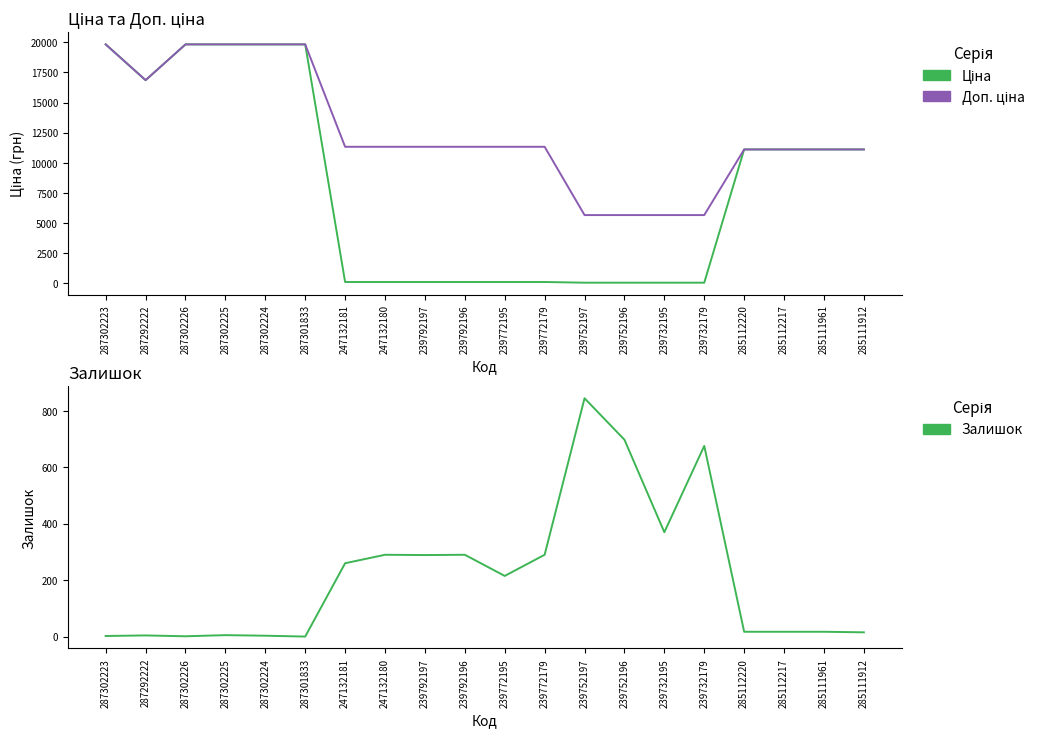

Reading left to right, extract all data points from this chart.

Ціна: 287302223=19831.1	287292222=16863.2	287302226=19831.1	287302225=19831.1	287302224=19831.1	287301833=19831.1	247132181=113.3	247132180=113.3	239792197=113.3	239792196=113.3	239772195=113.3	239772179=113.3	239752197=56.7	239752196=56.7	239732195=56.7	239732179=56.7	285112220=11113.6	285112217=11113.6	285111961=11113.6	285111912=11113.6
Доп. ціна: 287302223=19831.1	287292222=16863.2	287302226=19831.1	287302225=19831.1	287302224=19831.1	287301833=19831.1	247132181=11334.0	247132180=11334.0	239792197=11334.0	239792196=11334.0	239772195=11334.0	239772179=11334.0	239752197=5667.0	239752196=5667.0	239732195=5667.0	239732179=5667.0	285112220=11113.6	285112217=11113.6	285111961=11113.6	285111912=11113.6
Залишок: 287302223=2.0	287292222=4.0	287302226=1.0	287302225=5.0	287302224=3.0	287301833=0.0	247132181=260.0	247132180=290.0	239792197=289.0	239792196=290.0	239772195=215.0	239772179=290.0	239752197=845.0	239752196=698.0	239732195=370.0	239732179=676.0	285112220=17.0	285112217=17.0	285111961=17.0	285111912=15.0